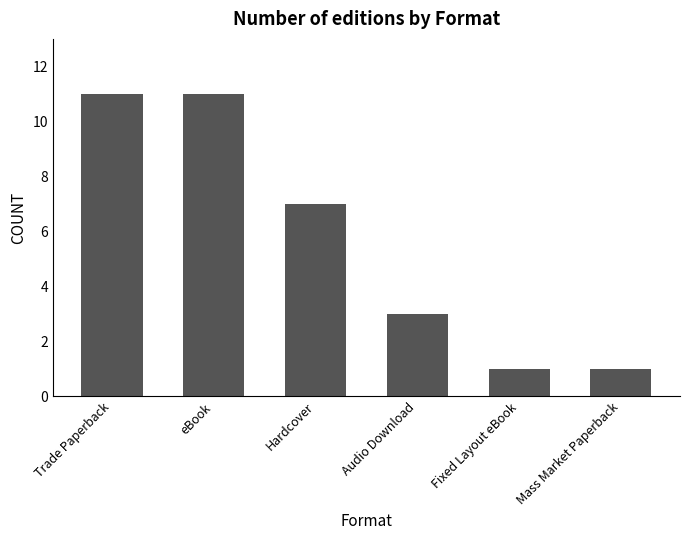

Reading left to right, what are all the values shown in this chart?

11	11	7	3	1	1